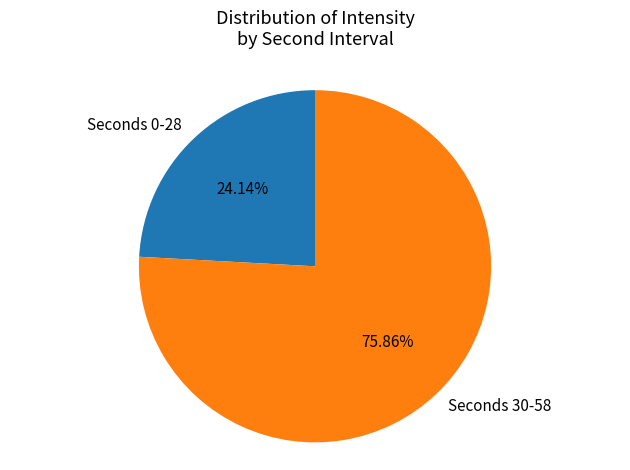

How many slices are in this pie chart?

2